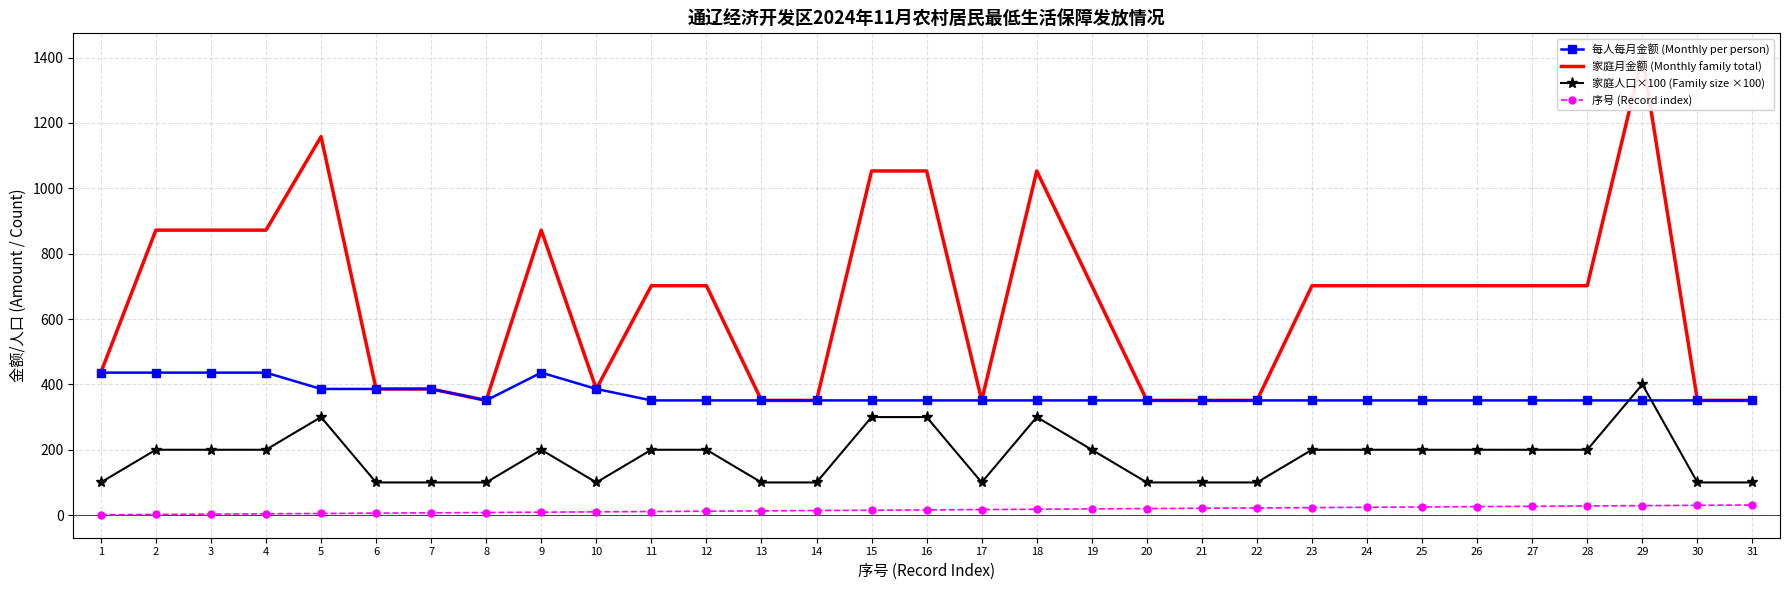

The 每人每月金额 (Monthly per person) series shows 573 at 3. True or false?

False